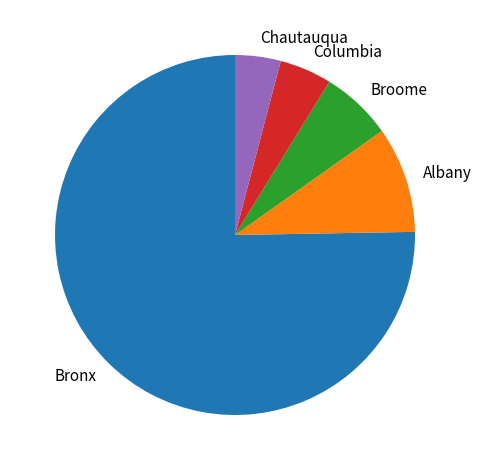

What is the majority slice?

Bronx